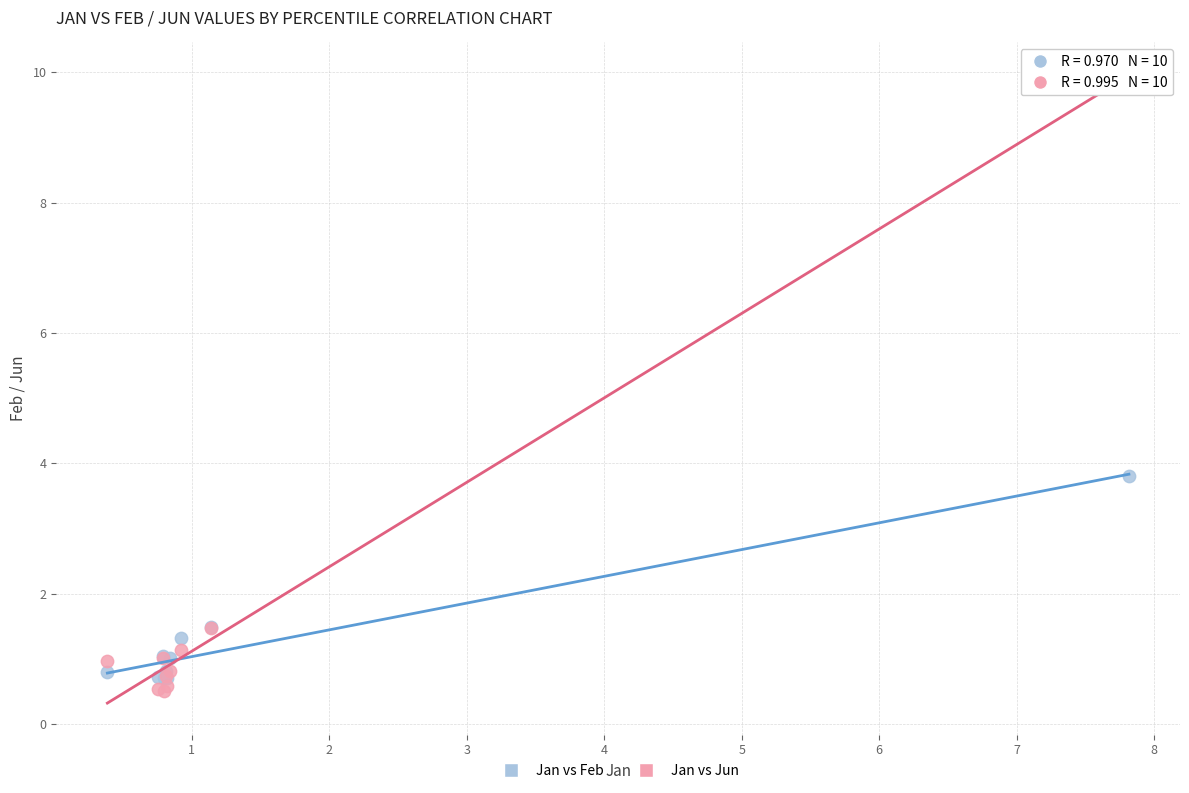

Which series contains the highest Y value?

Jan vs Jun